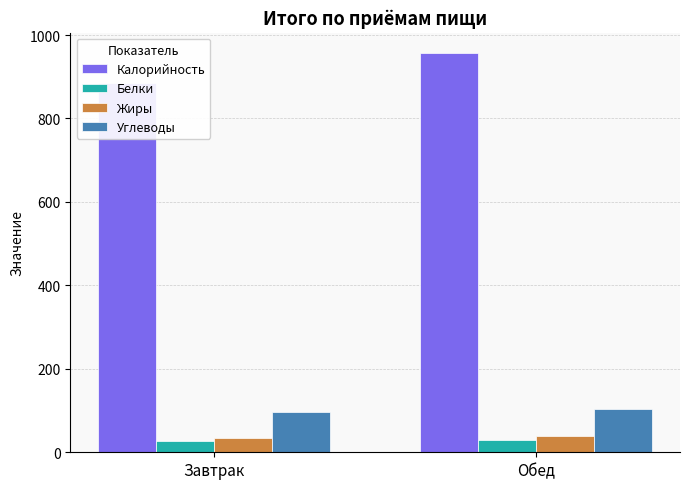

Are the bars horizontal?

No